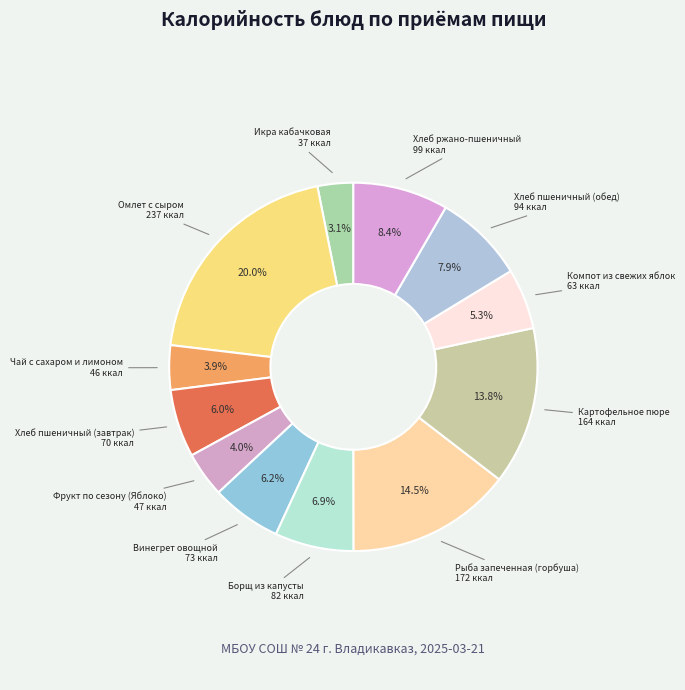

To the nearest percent, what is the difference between the largest and smallest slice percentages?

17%